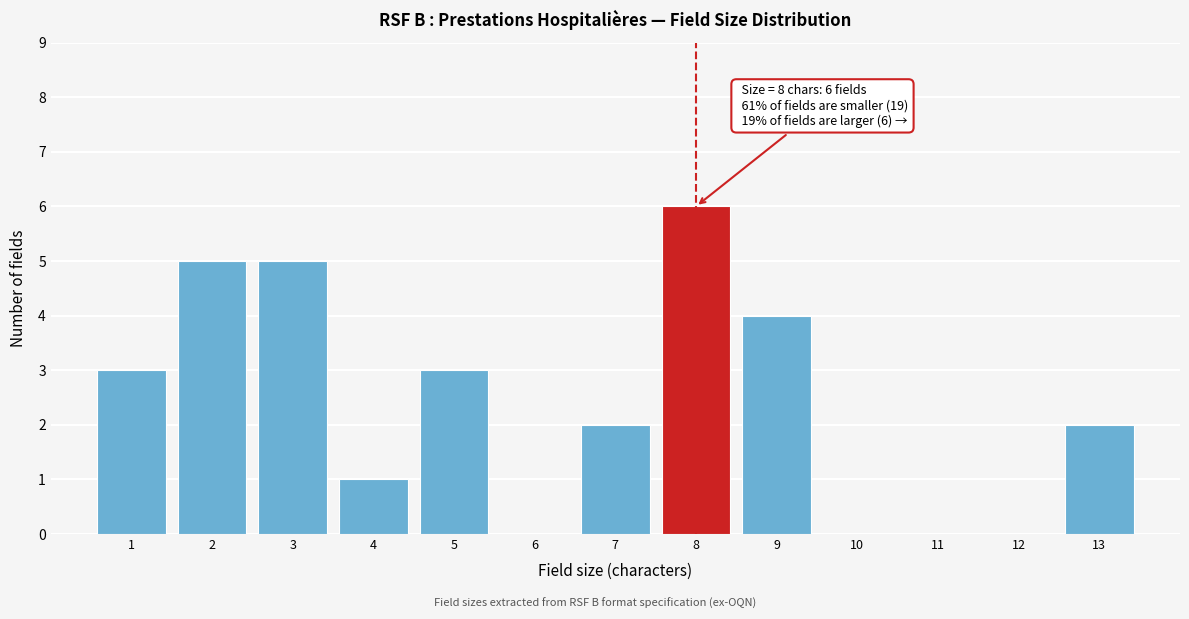

Which range on the x-axis has the tallest bar?

7.5 to 8.5